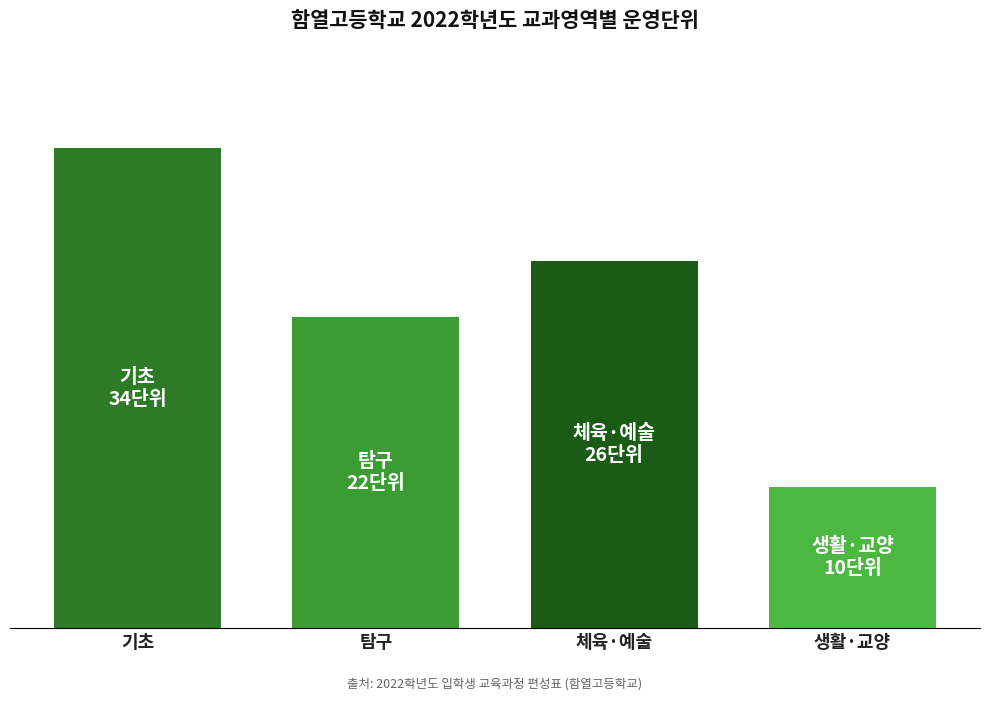

Does the chart contain any negative values?

No